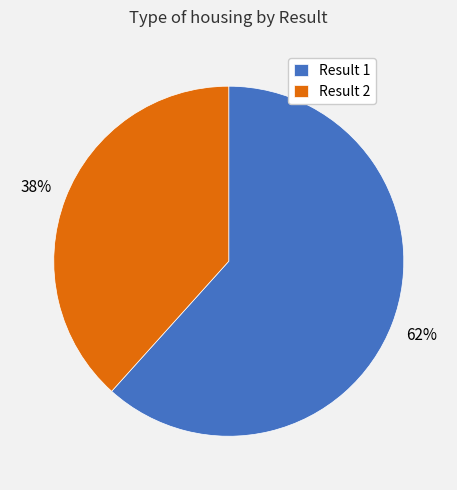

What is the ratio of the value at Result 1 to the value at Result 2?

1.6